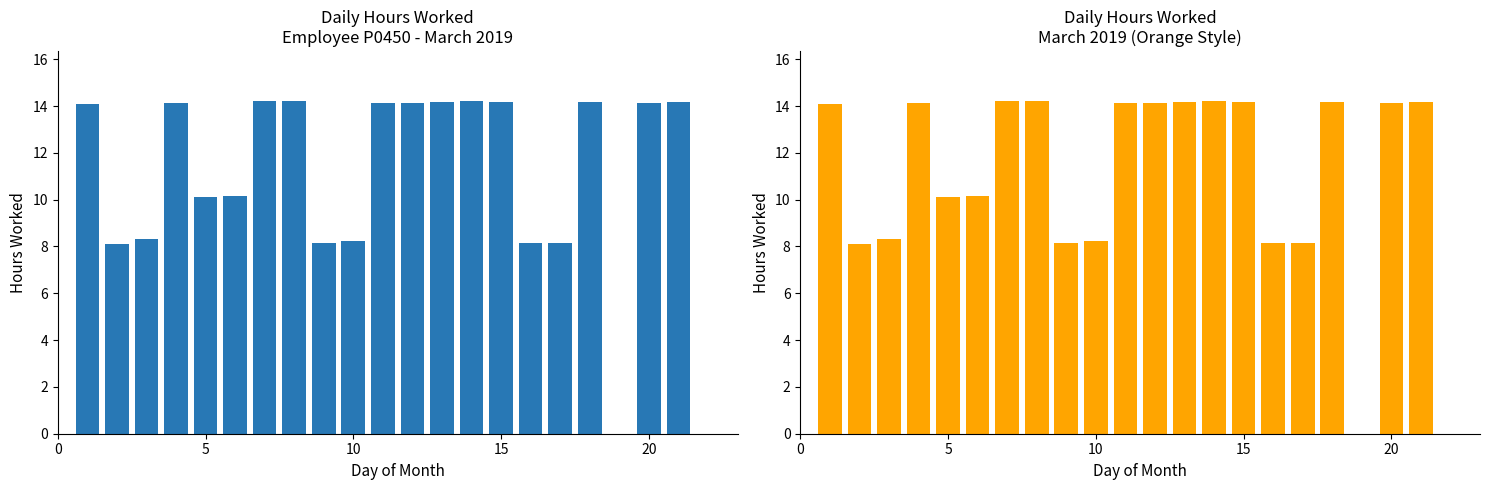

How many data points are above 14?

12